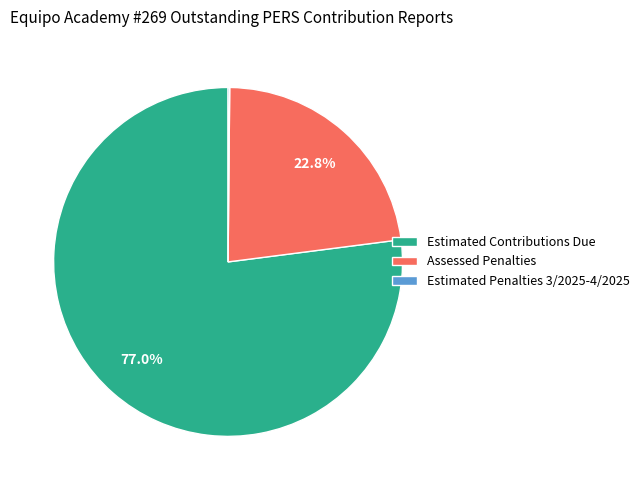

Which slice is the largest?

Estimated Contributions Due